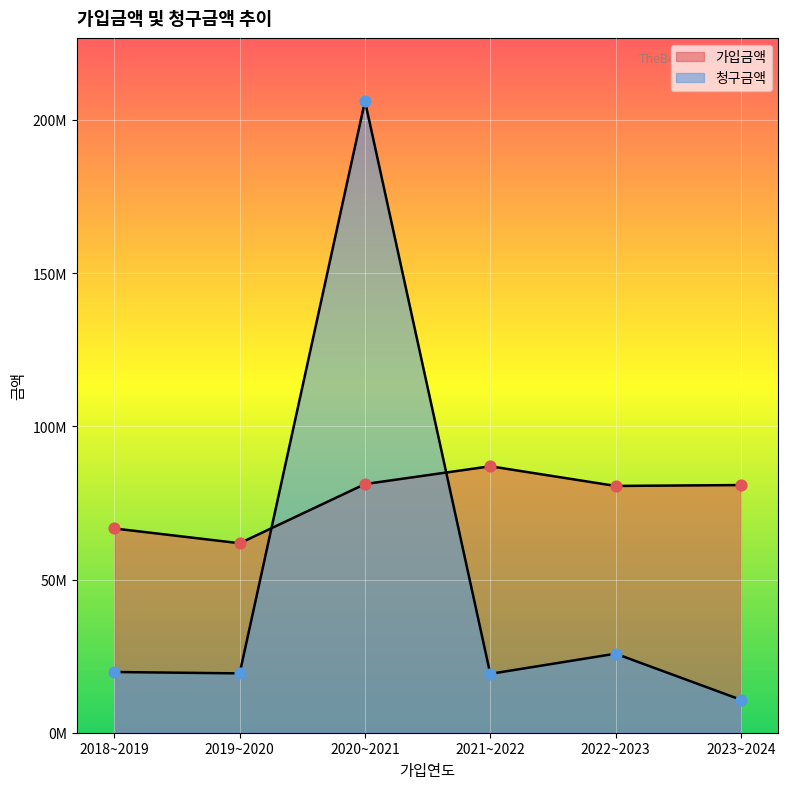

At which category is the sum across all series the highest?

2020~2021